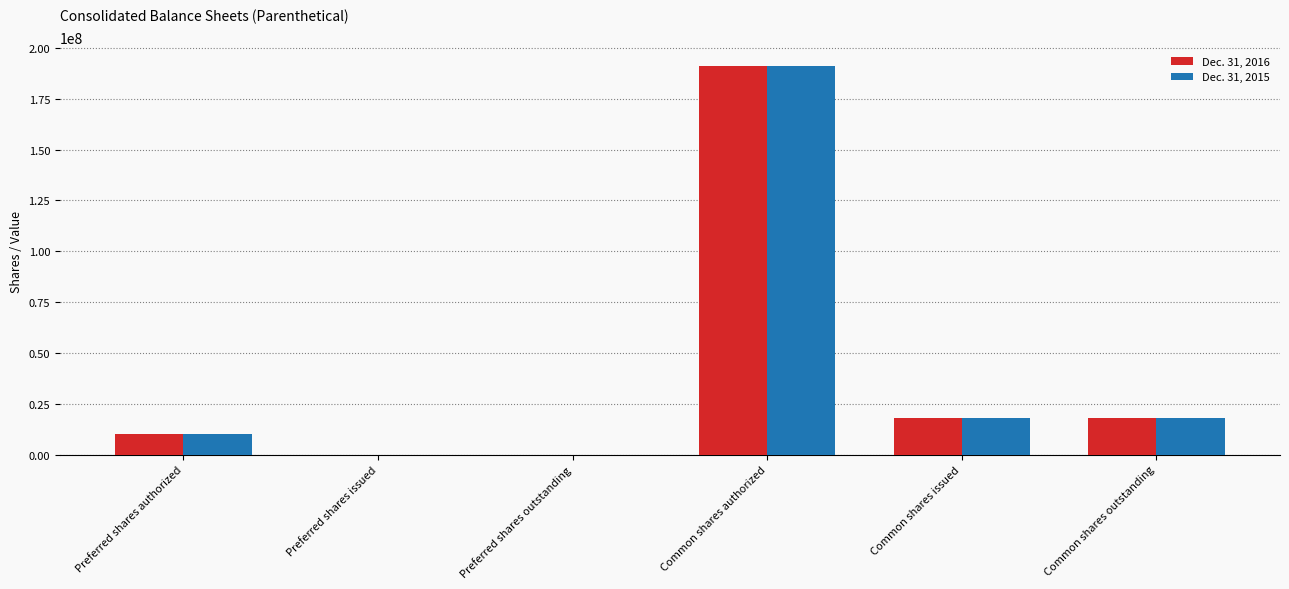

Is it true that Dec. 31, 2015 equals 10000000 at Preferred shares authorized?

True